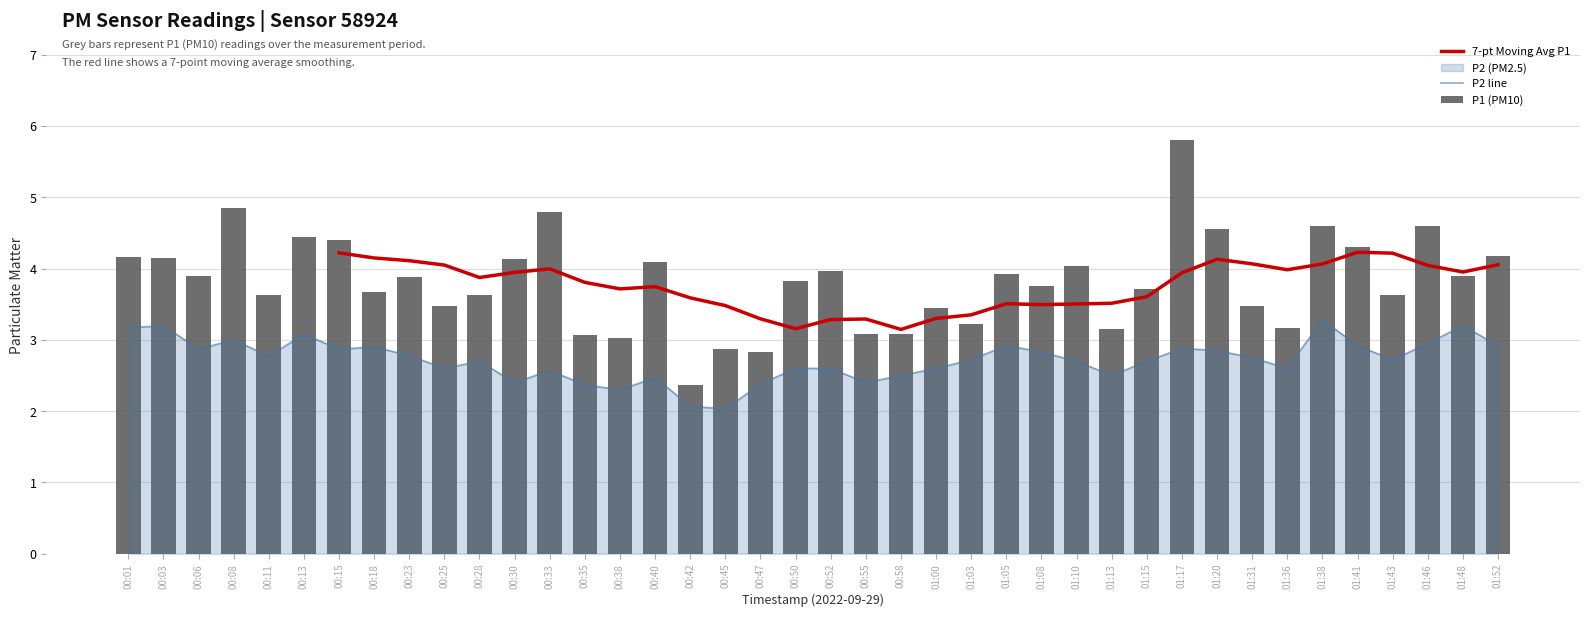

What is the minimum value for P1 (PM10)?

2.4